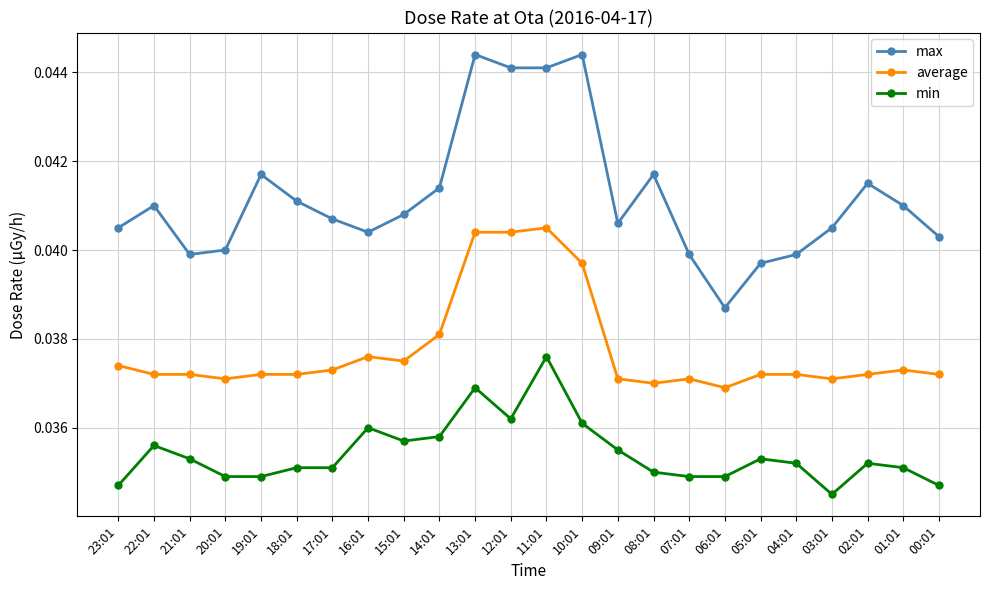

True or false: average and min cross at least once.

False